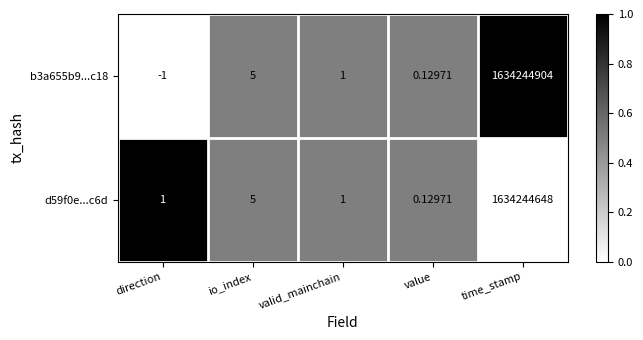

At which label is d59f0e...c6d closest to 817122324?

io_index